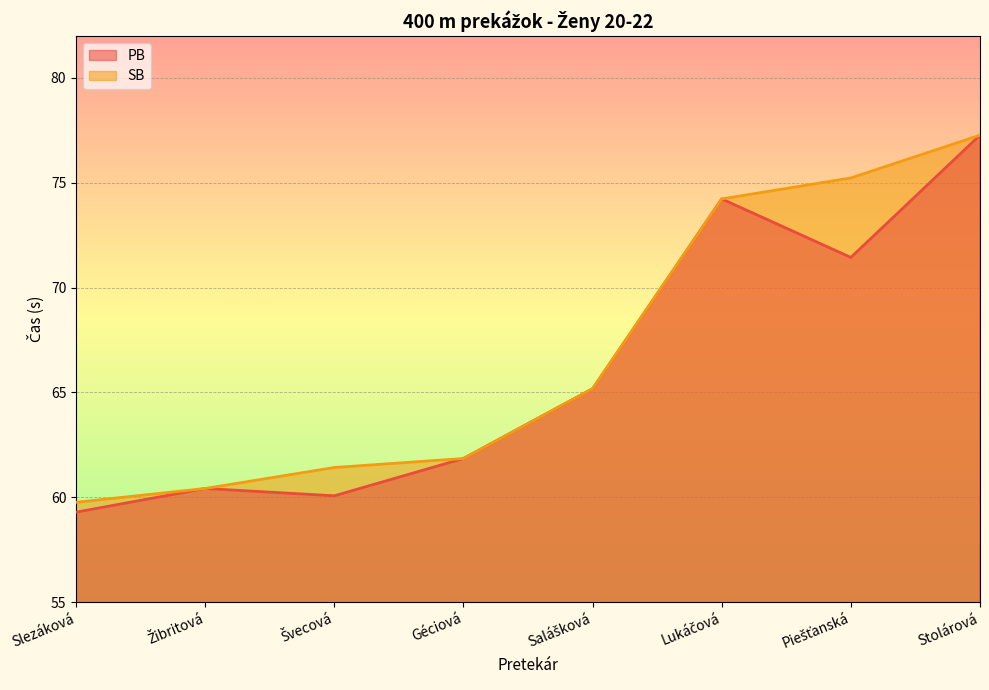

Where is the first local maximum for PB?

Žibritová